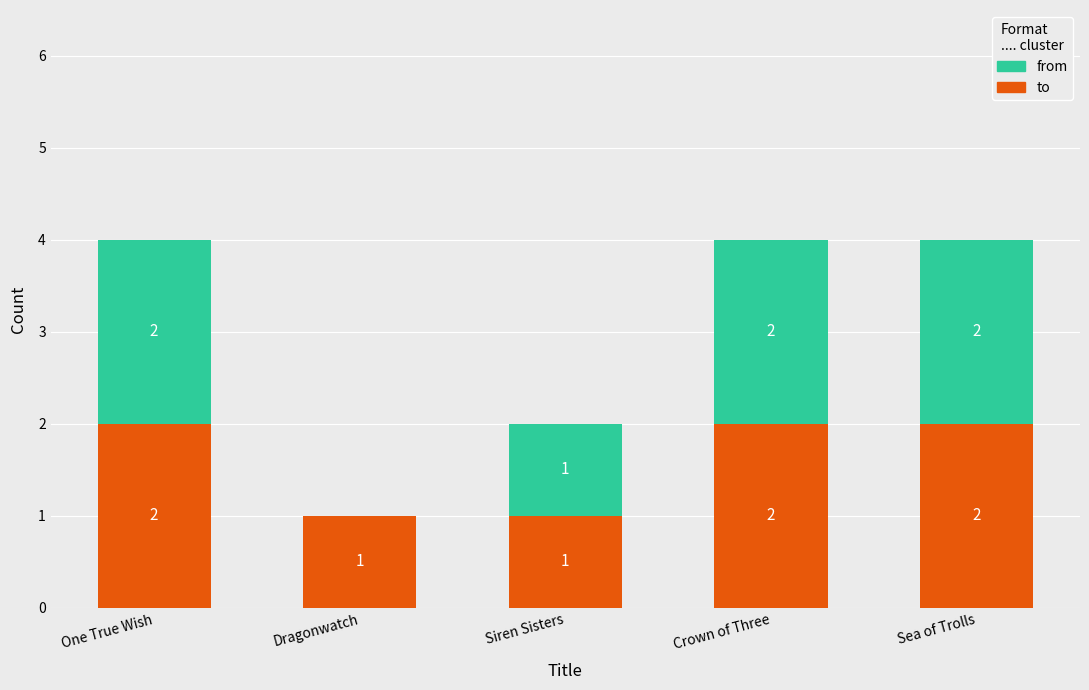

Count the number of categories in the chart.

5